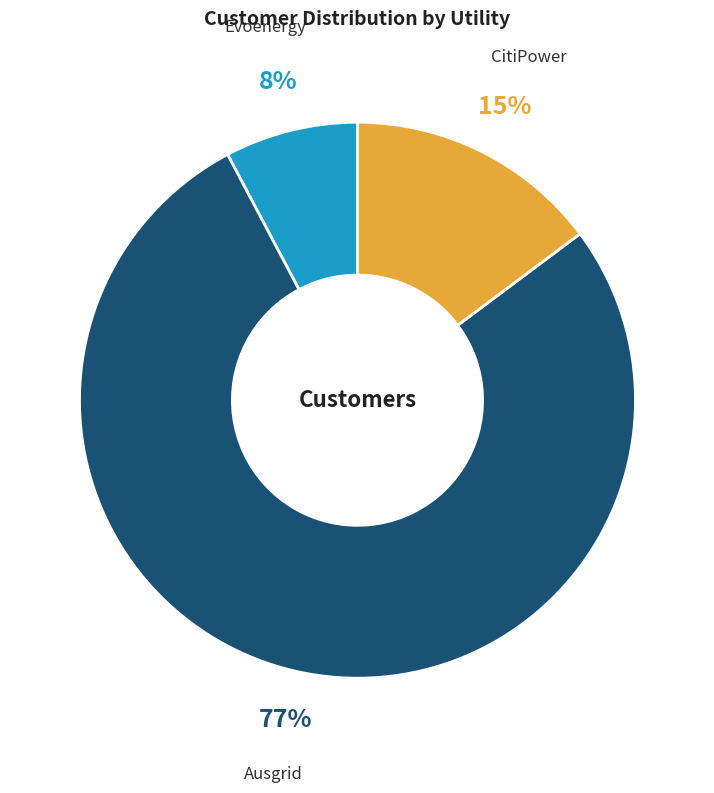

To the nearest percent, what is the average slice percentage?

33%